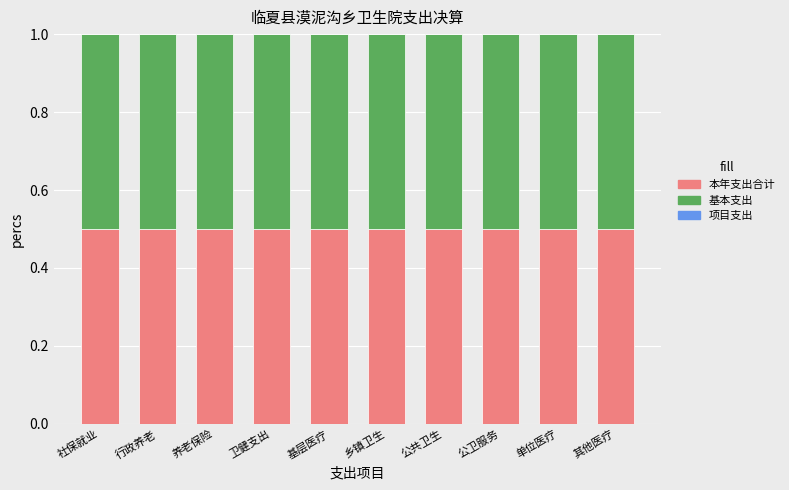

Which series has the largest total across all categories?

本年支出合计